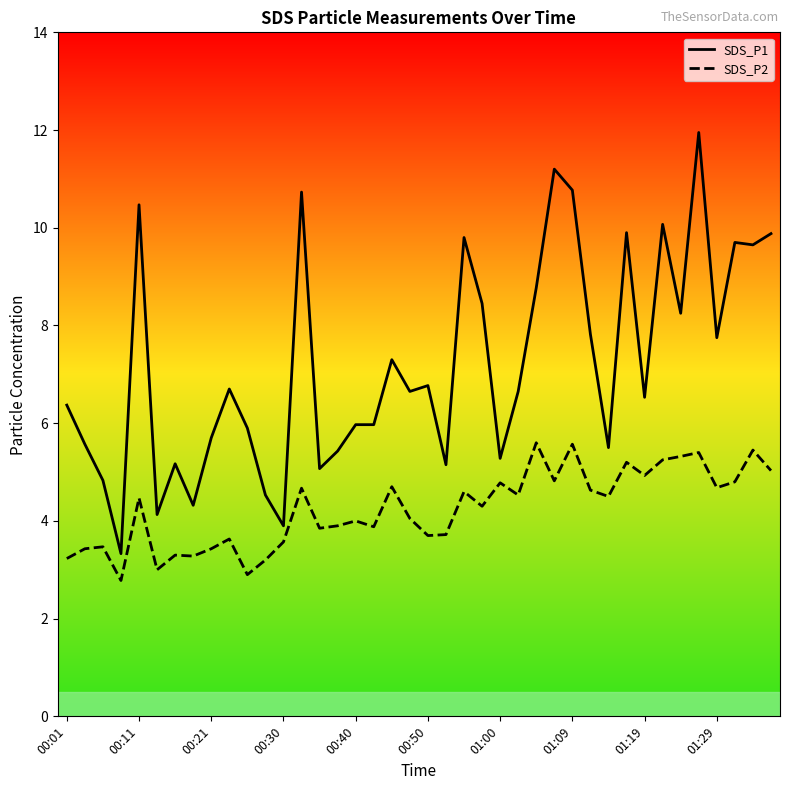

How many categories are shown in the chart?

40